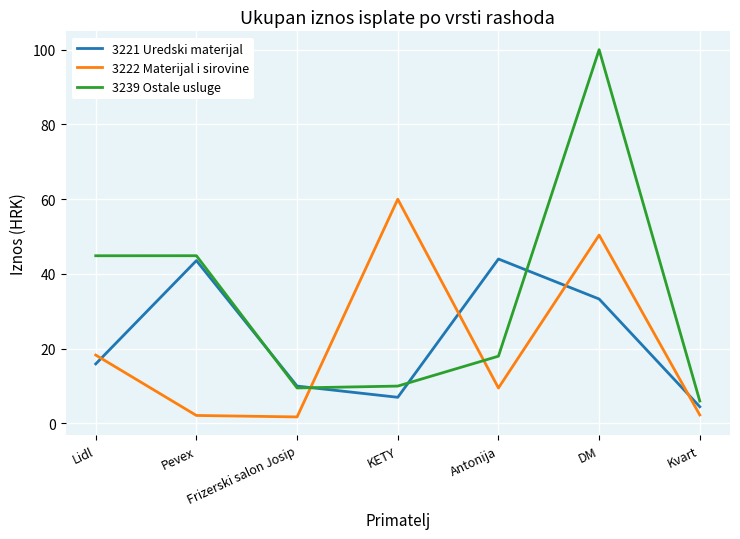

What is the greatest value displayed?

100.0